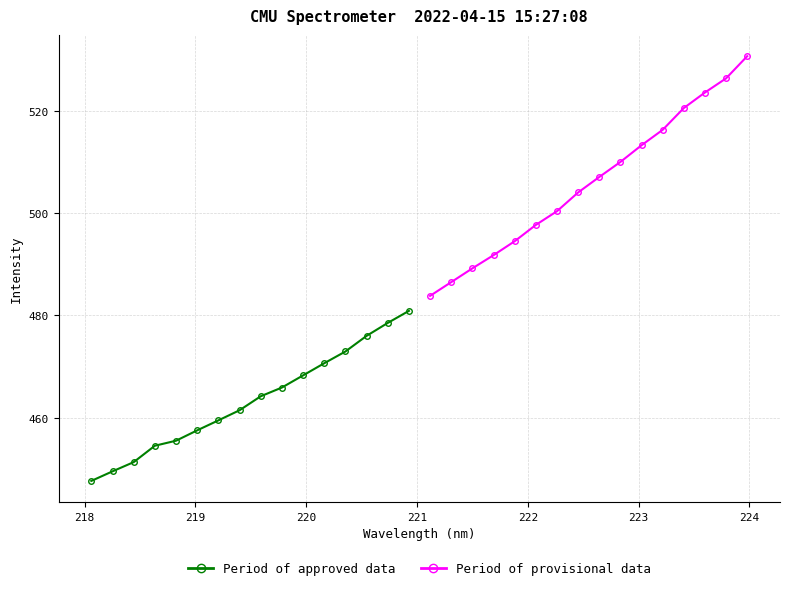

What is the maximum value for Period of provisional data?

530.6